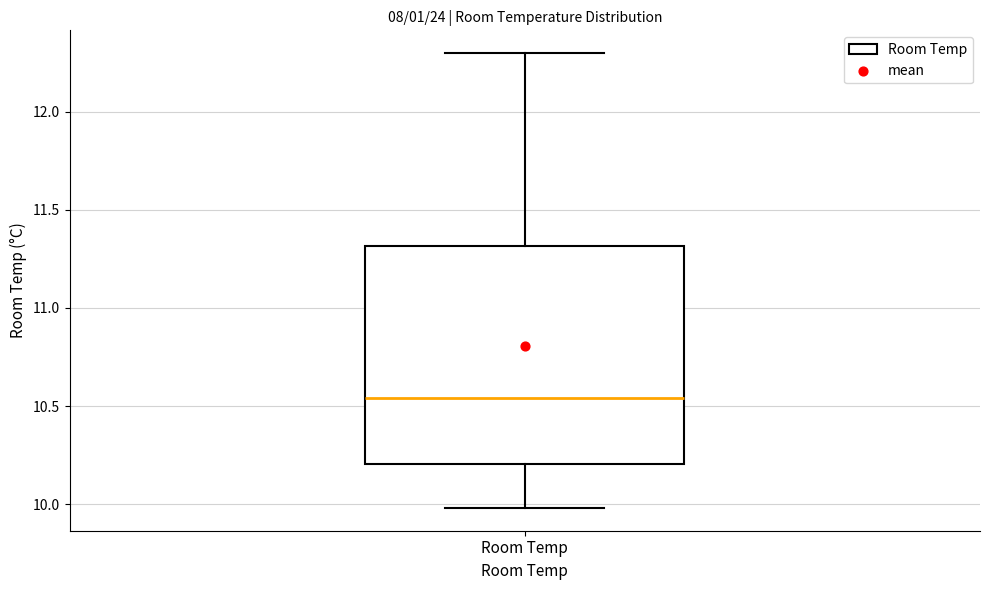

Where is the upper edge of the box for Room Temp on the y-axis? The values are not printed on the chart, so give them approximately, as read against the axis.

11.30